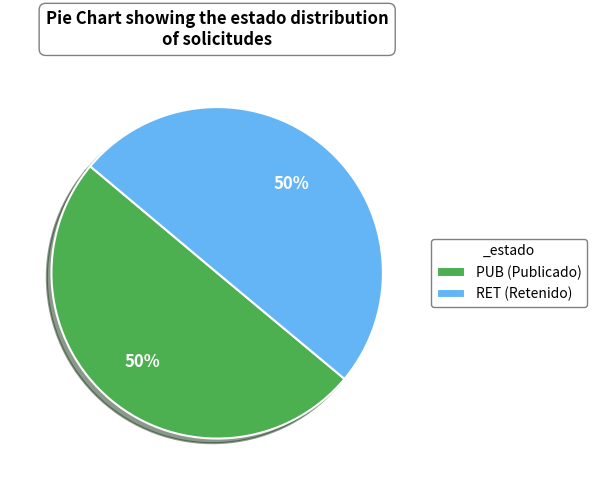

Approximately how many times larger is the value at PUB (Publicado) compared to RET (Retenido)?

1.0